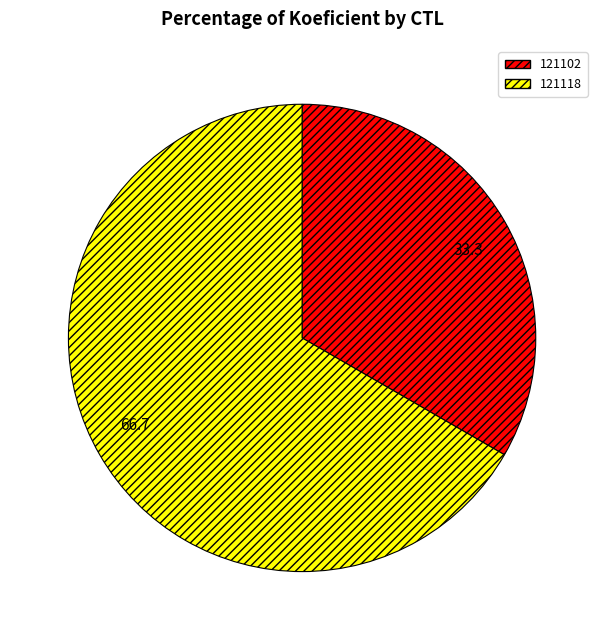

Is there any slice that represents more than half of the pie?

Yes